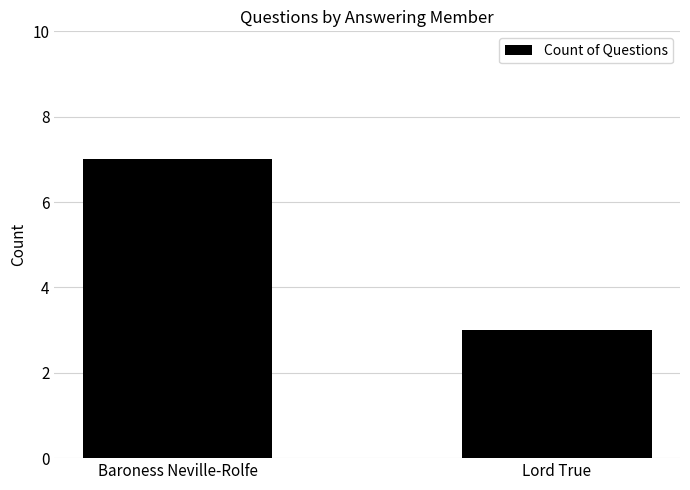

What is the ratio of the value at Lord True to the value at Baroness Neville-Rolfe?

0.4